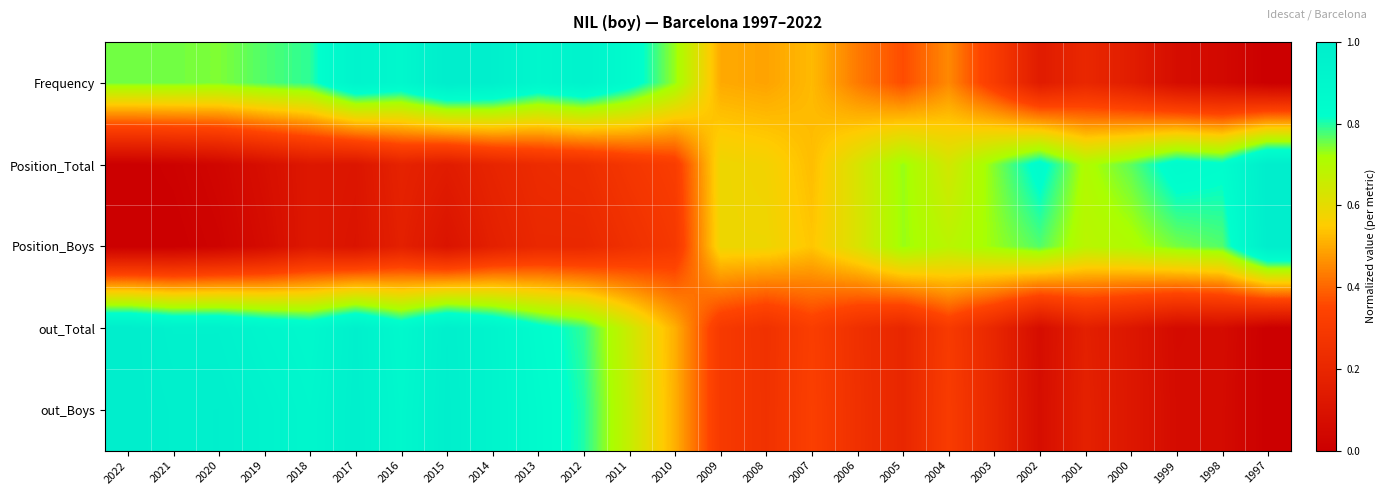

Reading left to right, extract all data points from this chart.

Frequency: 2022=0.8	2021=0.8	2020=0.7	2019=0.8	2018=0.8	2017=0.9	2016=0.9	2015=1.0	2014=1.0	2013=0.9	2012=0.9	2011=0.9	2010=0.7	2009=0.5	2008=0.5	2007=0.5	2006=0.4	2005=0.4	2004=0.5	2003=0.3	2002=0.1	2001=0.2	2000=0.2	1999=0.1	1998=0.0	1997=0.0
Position_Total: 2022=0.0	2021=0.0	2020=0.0	2019=0.1	2018=0.1	2017=0.1	2016=0.2	2015=0.1	2014=0.2	2013=0.2	2012=0.2	2011=0.3	2010=0.3	2009=0.6	2008=0.6	2007=0.5	2006=0.6	2005=0.7	2004=0.6	2003=0.7	2002=0.8	2001=0.7	2000=0.8	1999=0.9	1998=0.8	1997=1.0
Position_Boys: 2022=0.0	2021=0.0	2020=0.0	2019=0.1	2018=0.1	2017=0.1	2016=0.2	2015=0.1	2014=0.2	2013=0.2	2012=0.2	2011=0.2	2010=0.3	2009=0.6	2008=0.6	2007=0.5	2006=0.6	2005=0.7	2004=0.7	2003=0.7	2002=0.8	2001=0.7	2000=0.7	1999=0.7	1998=0.8	1997=1.0
out_Total: 2022=1.0	2021=1.0	2020=1.0	2019=0.9	2018=0.9	2017=1.0	2016=0.9	2015=1.0	2014=0.9	2013=0.8	2012=0.8	2011=0.7	2010=0.5	2009=0.3	2008=0.3	2007=0.3	2006=0.2	2005=0.2	2004=0.3	2003=0.2	2002=0.1	2001=0.2	2000=0.1	1999=0.1	1998=0.1	1997=0.0
out_Boys: 2022=1.0	2021=1.0	2020=1.0	2019=0.9	2018=0.9	2017=1.0	2016=0.9	2015=1.0	2014=0.9	2013=0.9	2012=0.8	2011=0.7	2010=0.5	2009=0.3	2008=0.3	2007=0.3	2006=0.2	2005=0.2	2004=0.3	2003=0.2	2002=0.1	2001=0.2	2000=0.1	1999=0.1	1998=0.1	1997=0.0